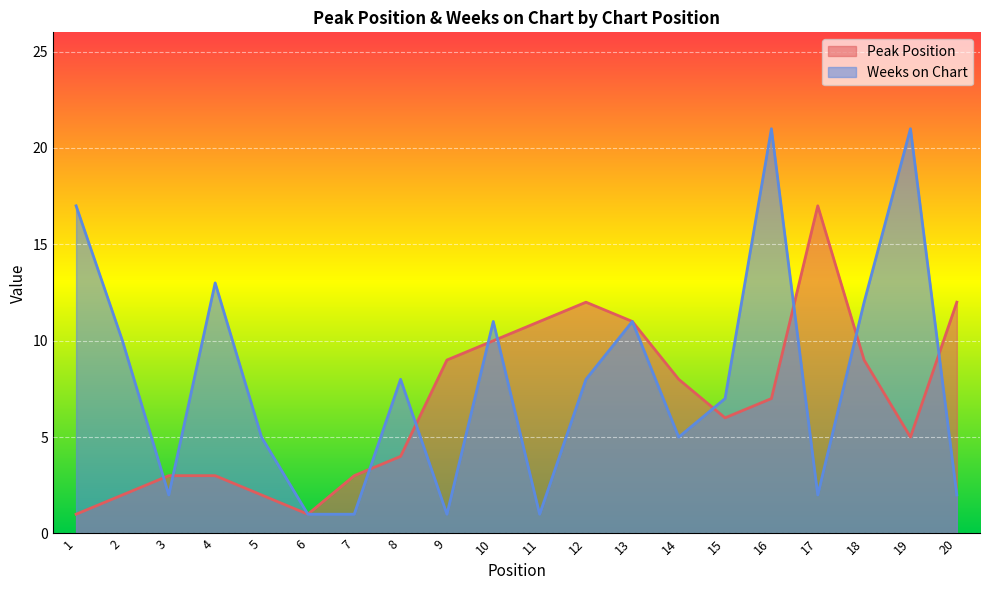

How many lines are shown in the chart?

2